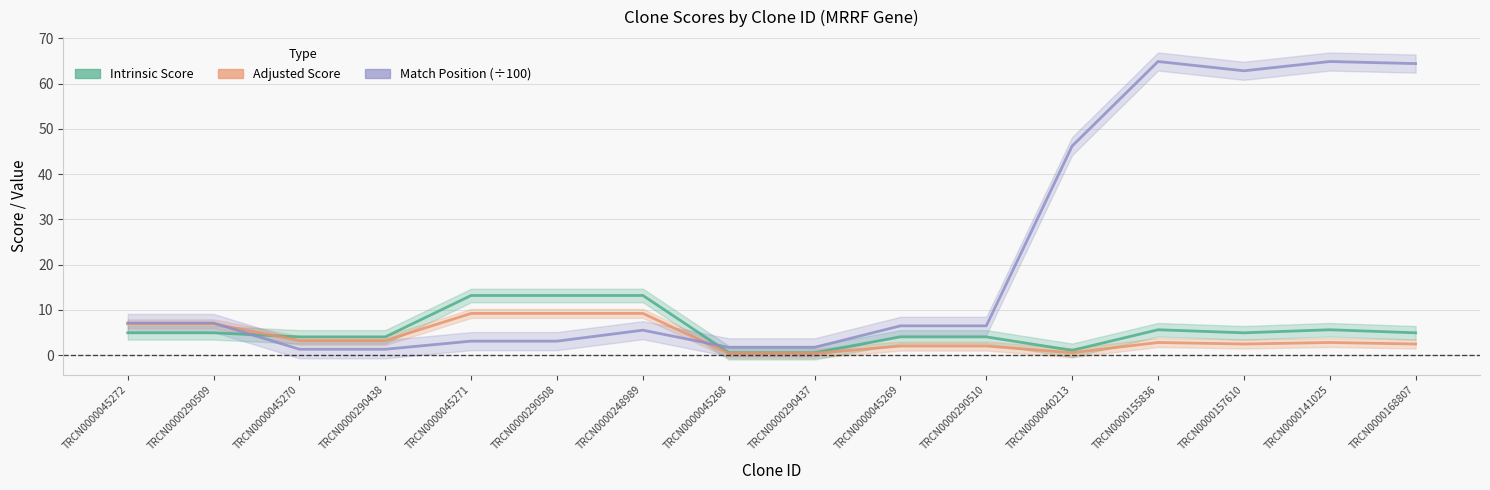

Reading right to left, transcribe all the data shown in this chart.

Intrinsic Score: 5.0	5.6	5.0	5.6	1.1	4.0	4.0	0.6	0.6	13.2	13.2	13.2	4.0	4.0	5.0	5.0
Adjusted Score: 2.5	2.8	2.5	2.8	0.5	2.0	2.0	0.4	0.4	9.2	9.2	9.2	3.2	3.2	6.9	6.9
Match Position (÷100): 64.4	64.9	62.8	64.9	46.2	6.5	6.5	1.7	1.7	5.5	3.1	3.1	1.3	1.3	7.1	7.1